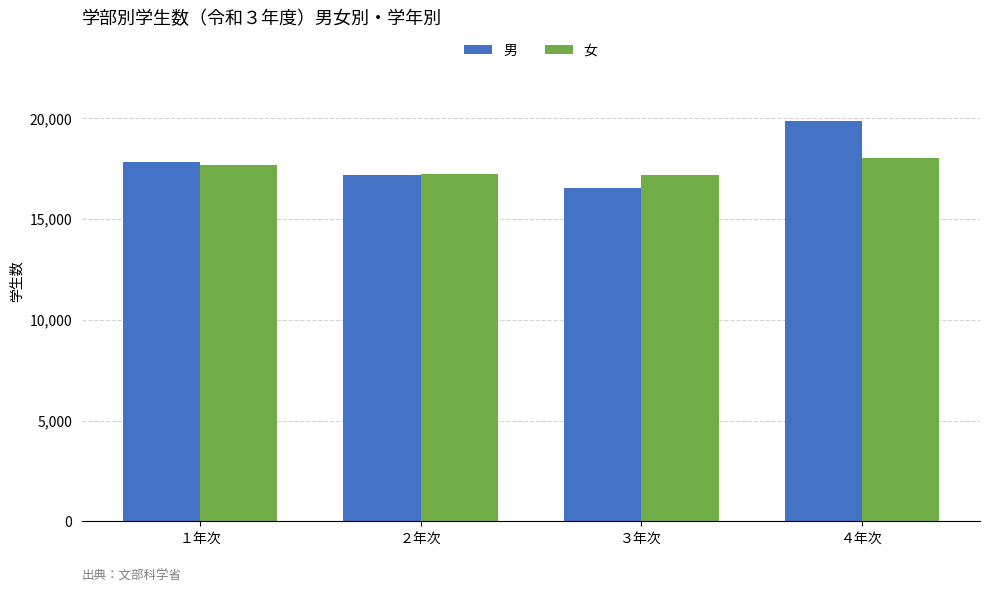

What is the difference between the 女 values at ３年次 and １年次?

518